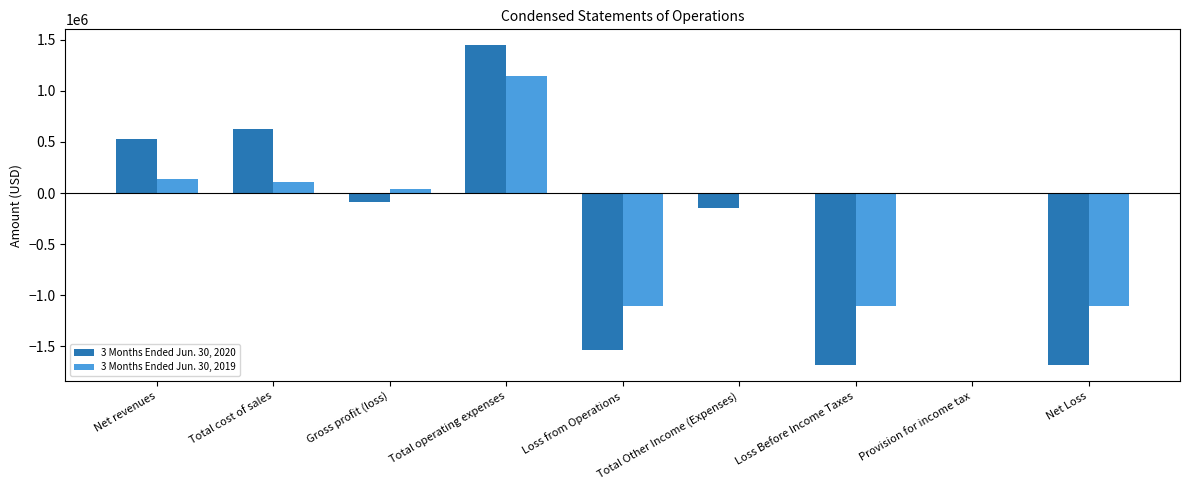

Which series has the widest spread of values?

3 Months Ended Jun. 30, 2020